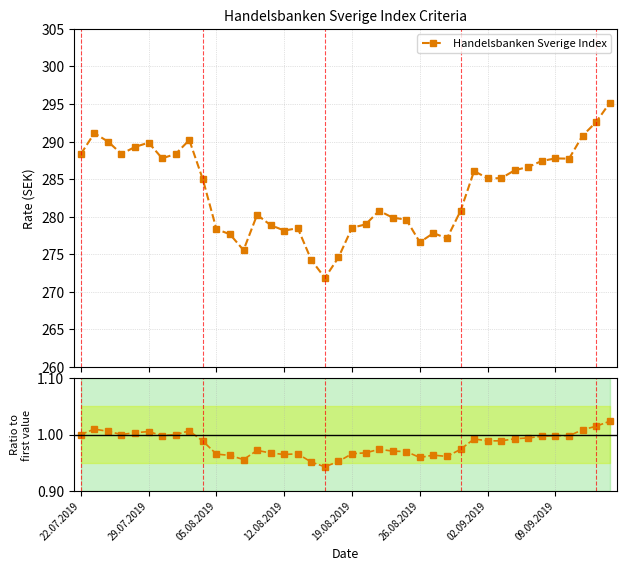

What position from the left is 22.07.2019?

1